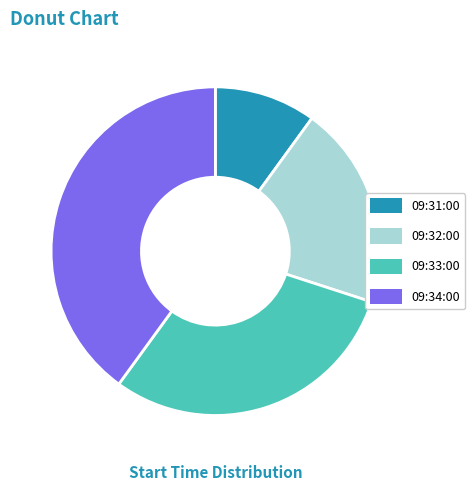

Do 09:32:00 and 09:34:00 together represent more than half of the pie?

Yes